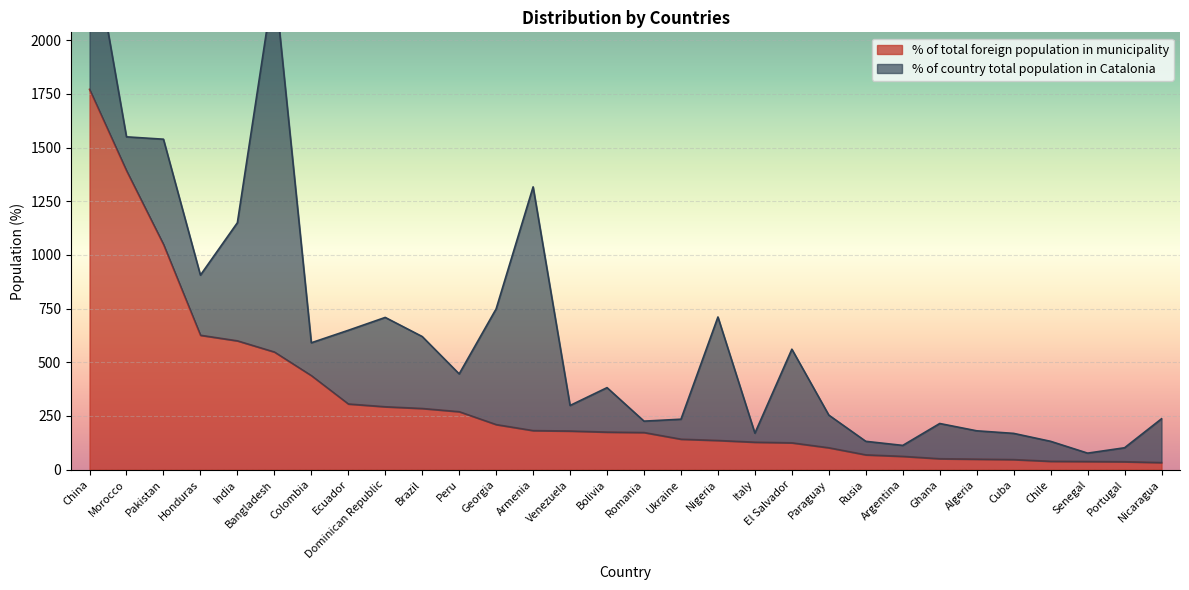

True or false: the data shows 979 at Bangladesh.

False